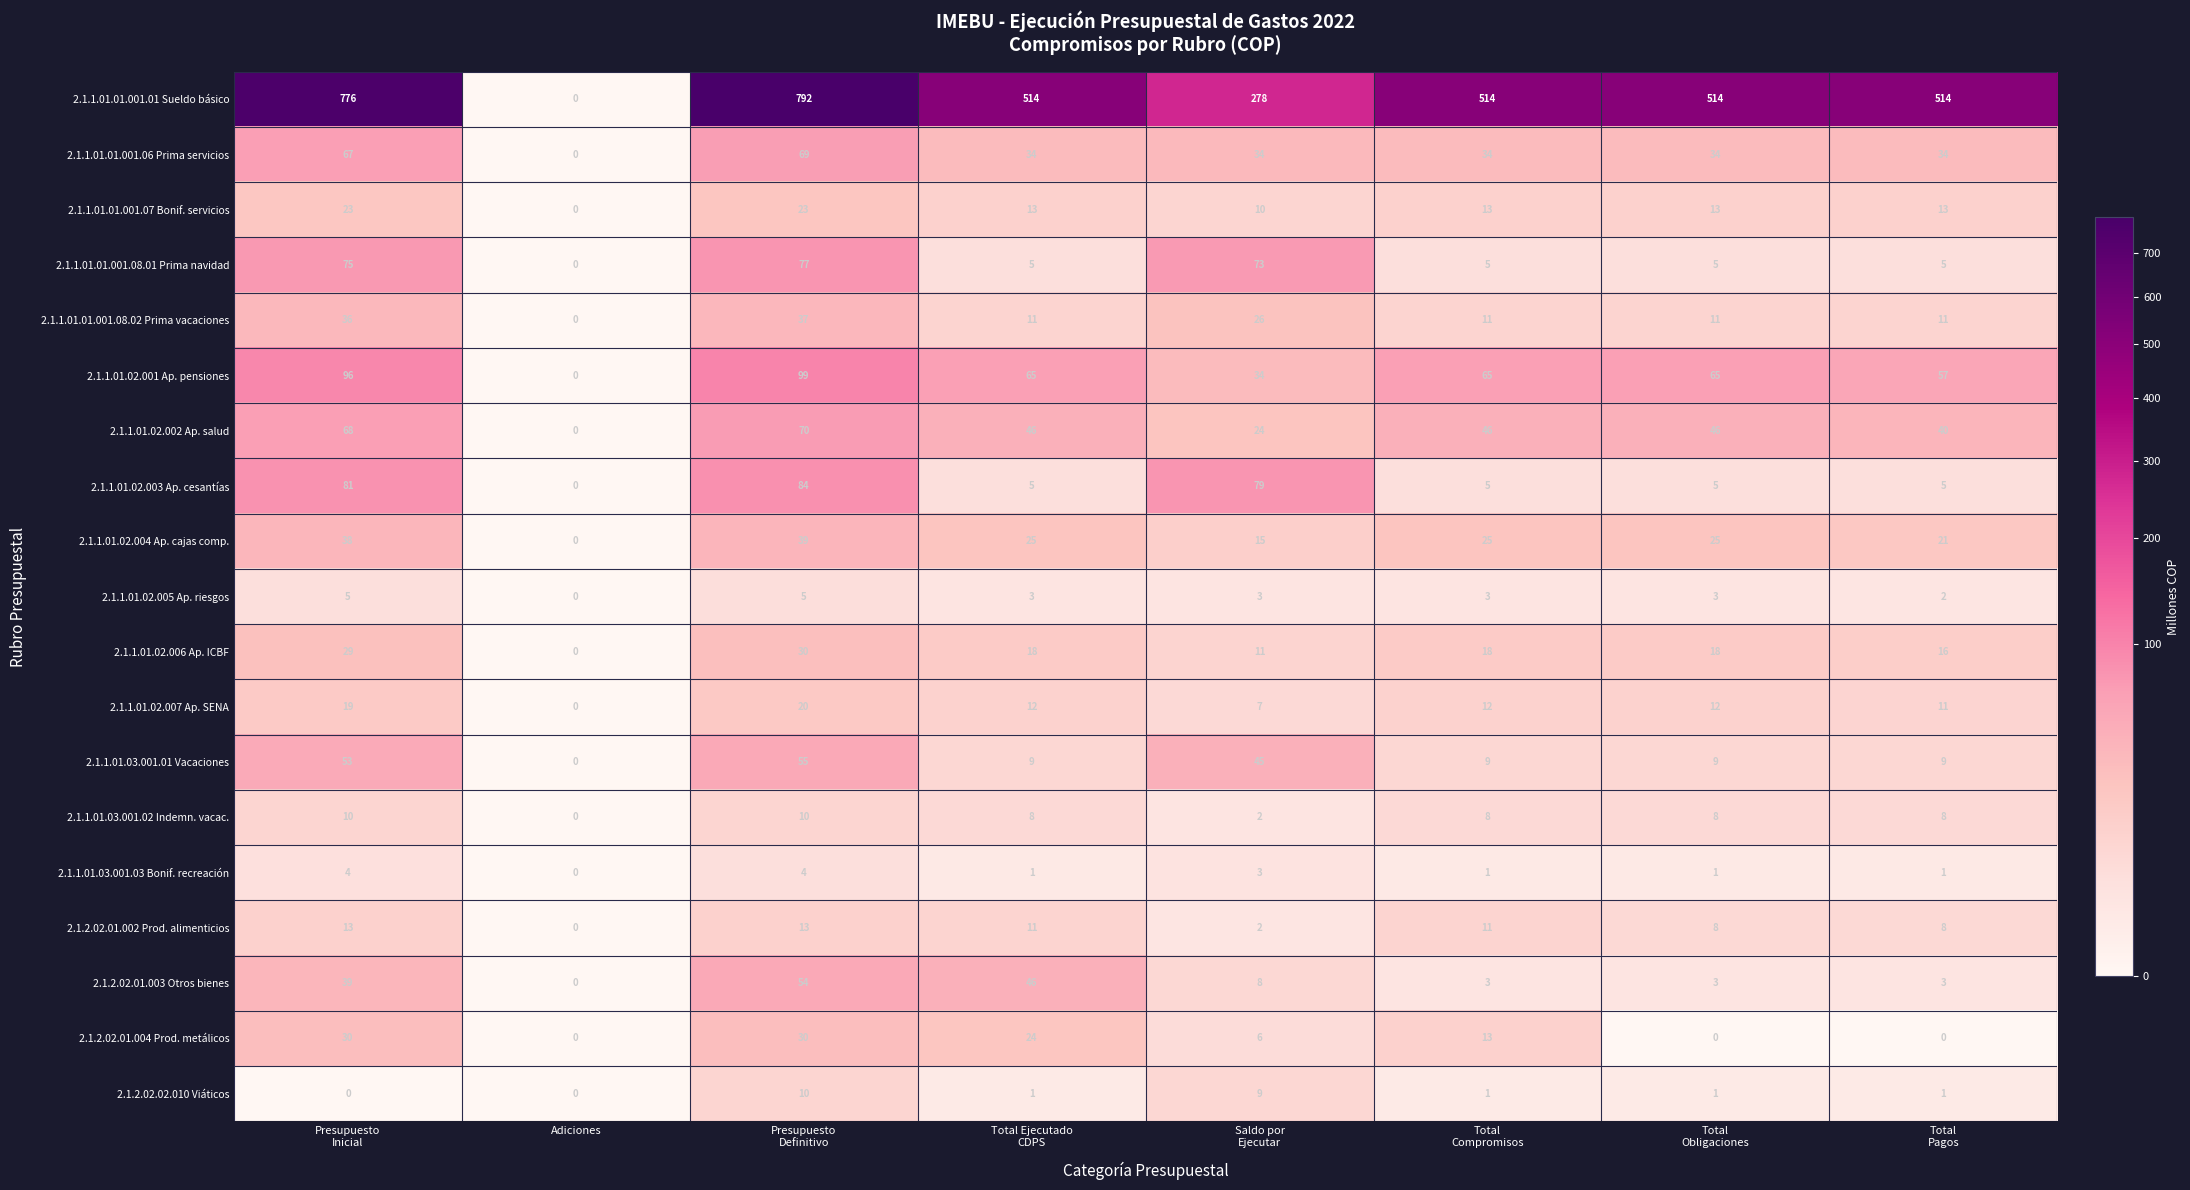

What is the average value of the 2.1.2.02.02.010 Viáticos series?

3